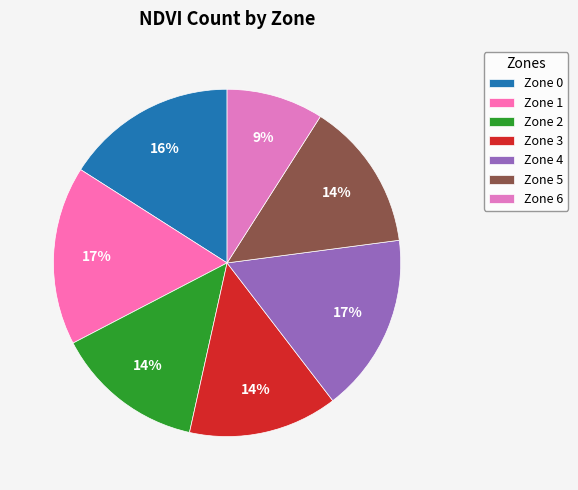

To the nearest percent, what is the difference between the largest and smallest slice percentages?

8%